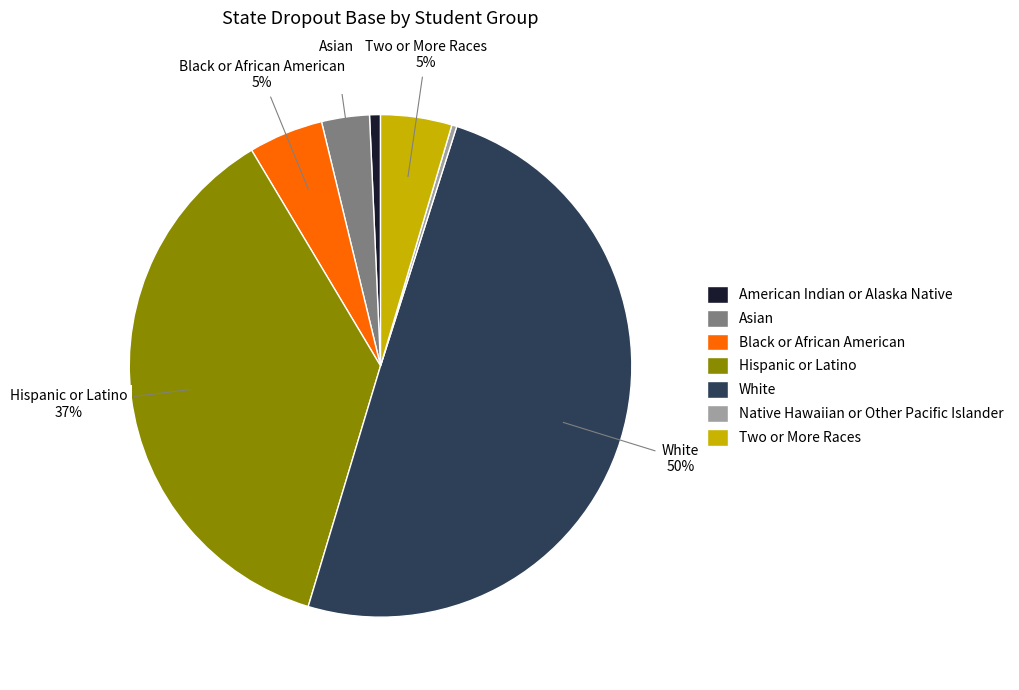

Is the sum of Hispanic or Latino and American Indian or Alaska Native greater than half?

No